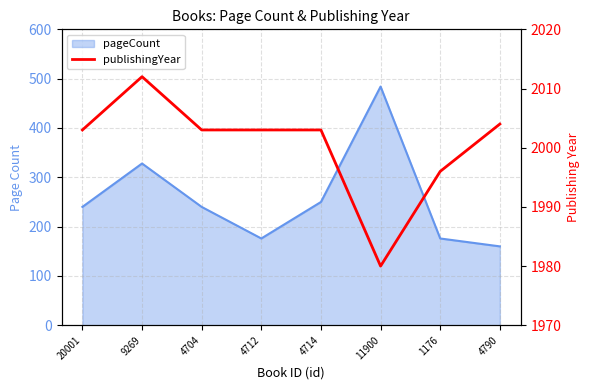

How many lines are shown in the chart?

1